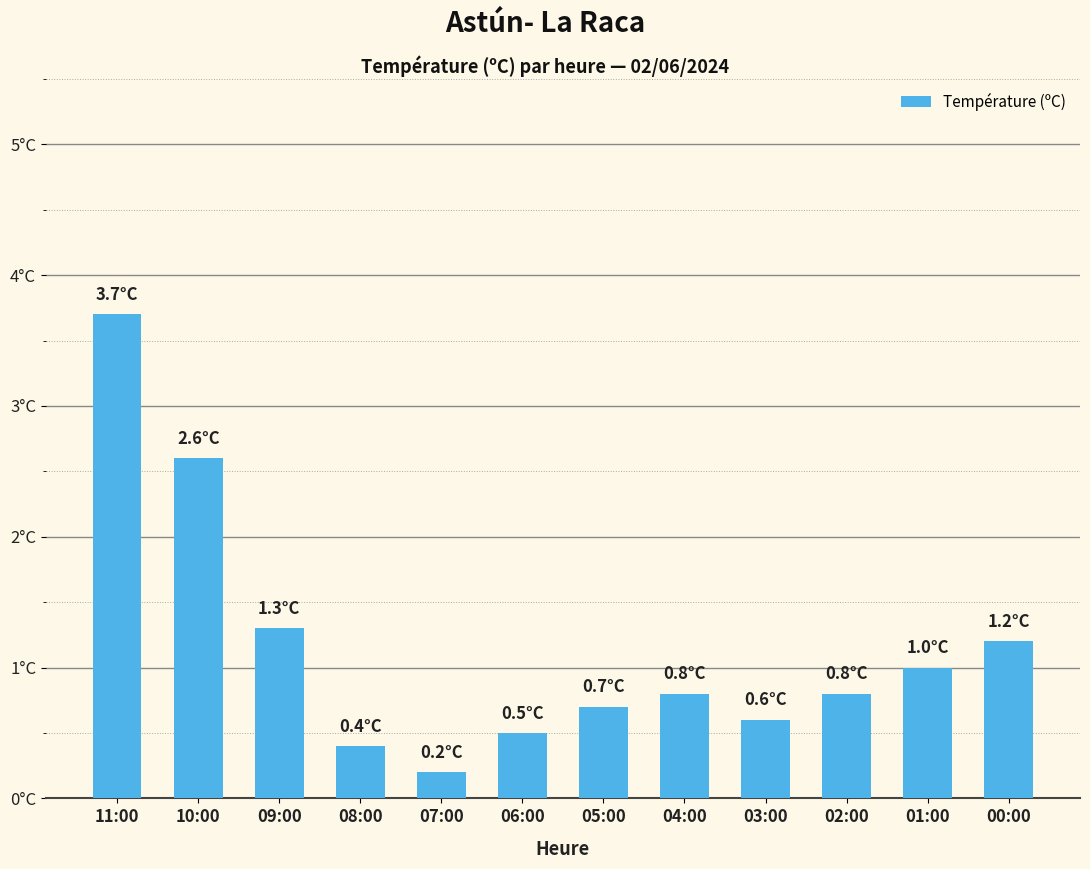

Reading left to right, list all the values displayed in this chart.

11:00=3.7	10:00=2.6	09:00=1.3	08:00=0.4	07:00=0.2	06:00=0.5	05:00=0.7	04:00=0.8	03:00=0.6	02:00=0.8	01:00=1.0	00:00=1.2